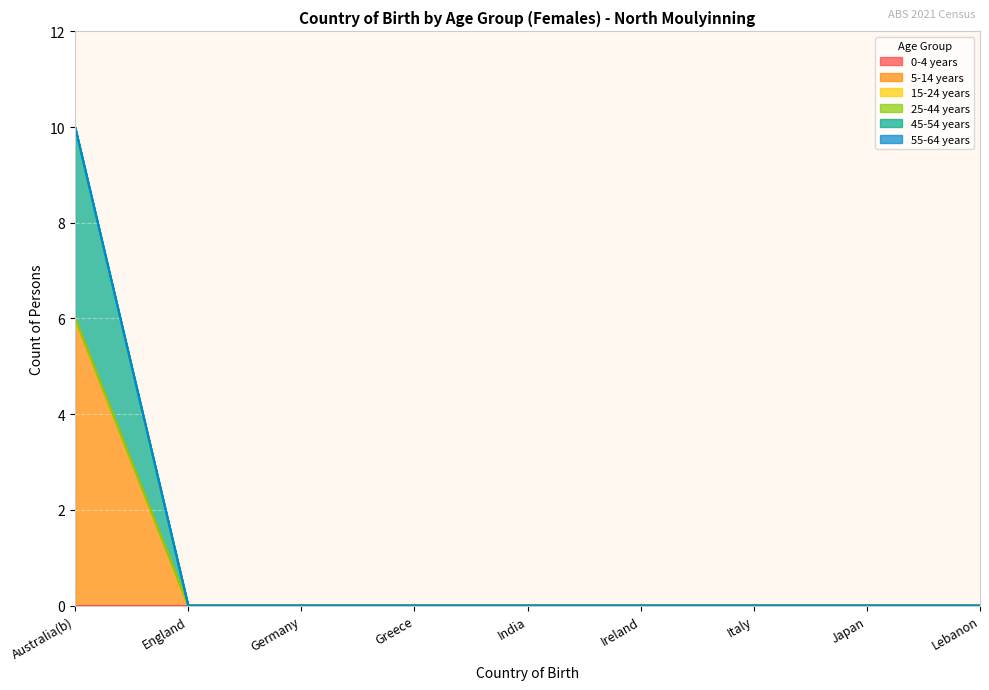

What are all the series names shown in the legend?

0-4 years, 5-14 years, 15-24 years, 25-44 years, 45-54 years, 55-64 years